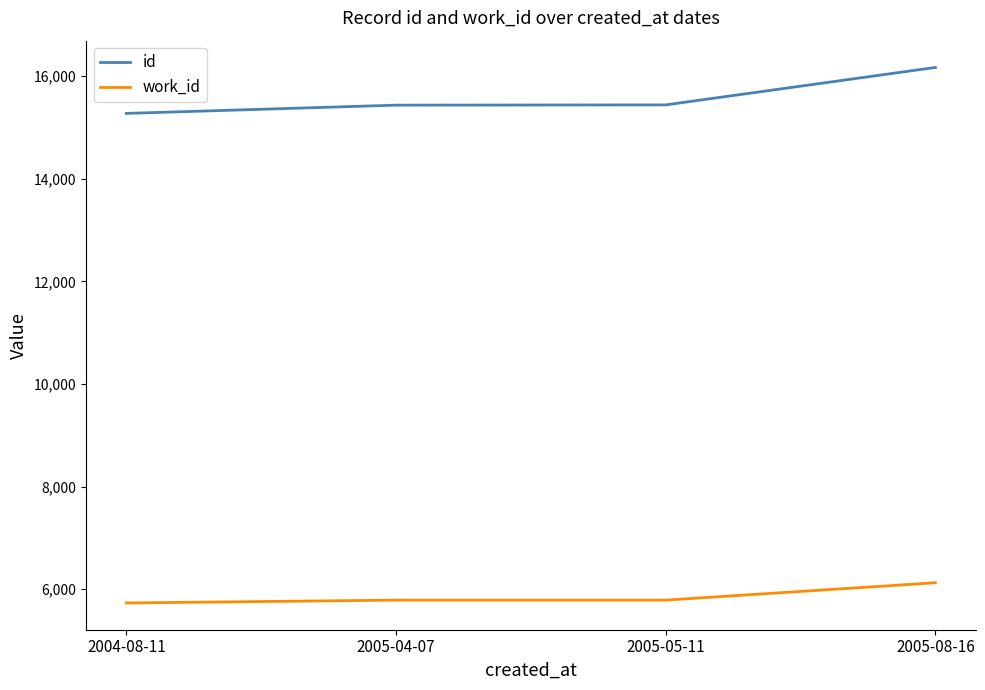

At which label does id reach its minimum?

2004-08-11